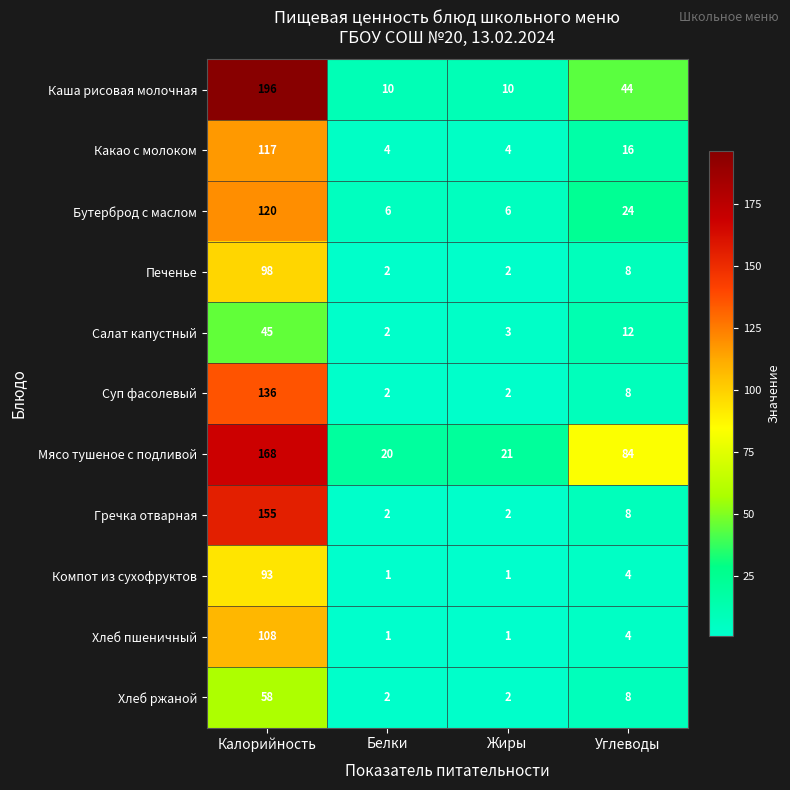

Which series has the largest range (max minus min)?

Каша рисовая молочная